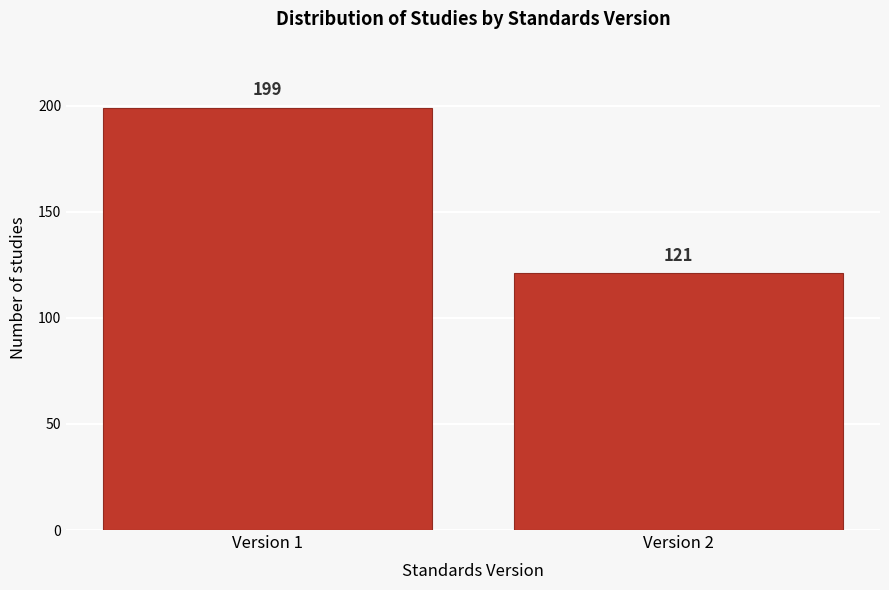

Reading right to left, extract all data points from this chart.

Version 2=121	Version 1=199